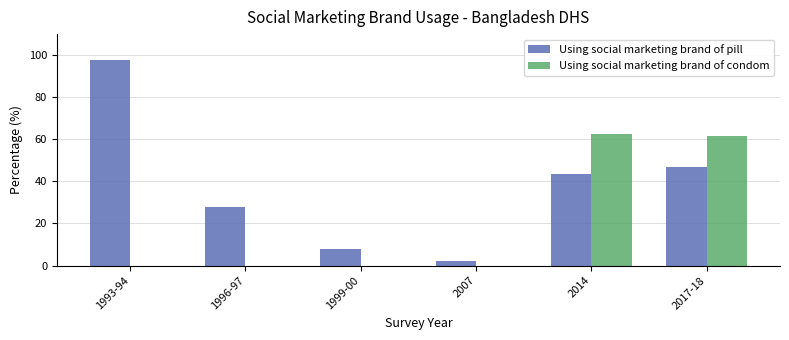

Reading left to right, what are all the values shown in this chart?

Using social marketing brand of pill: 97.6	27.9	7.8	2.0	43.5	46.9
Using social marketing brand of condom: 0.0	0.0	0.0	0.0	62.5	61.8